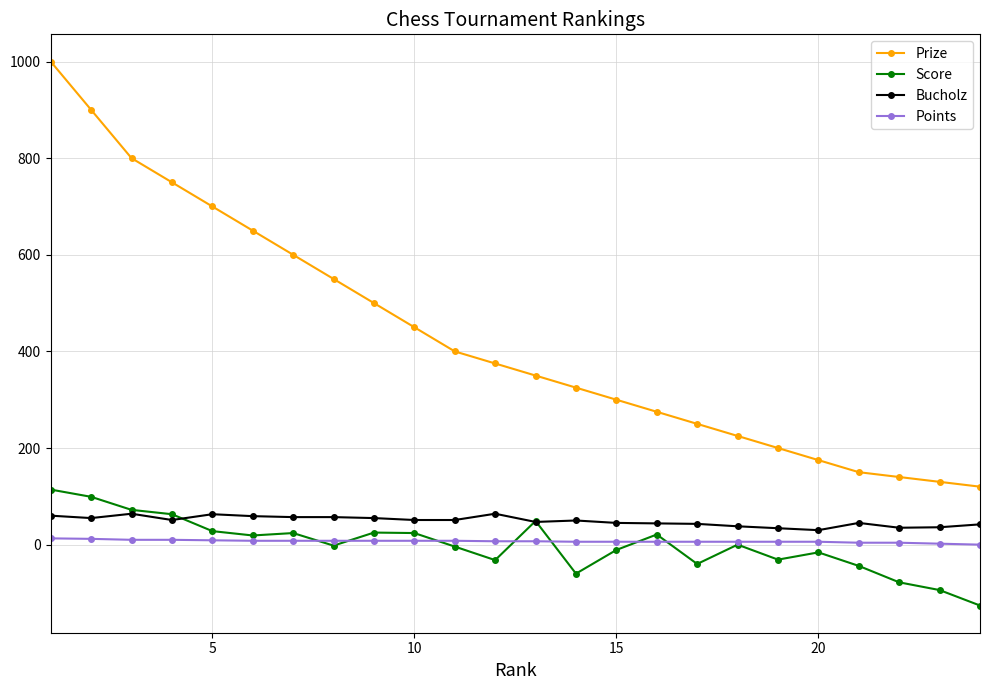

True or false: Prize and Bucholz cross at least once.

False